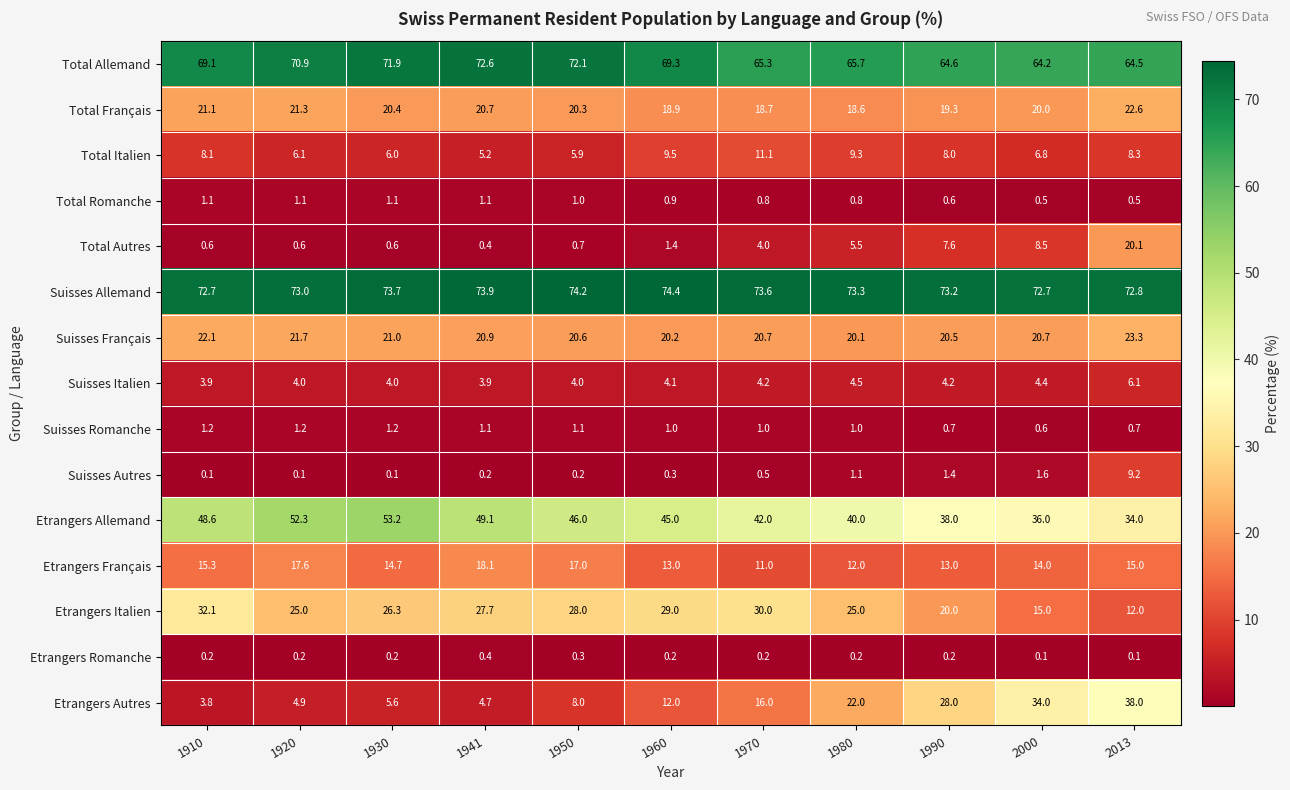

What is the smallest value displayed?

0.1